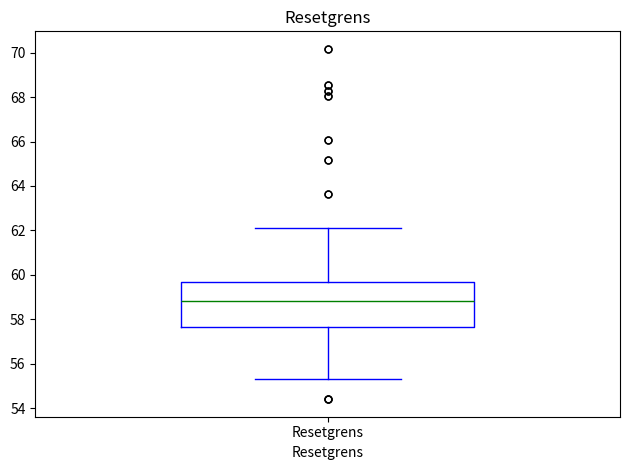

Where does the lower whisker of the box for Resetgrens end on the y-axis? The values are not printed on the chart, so give them approximately, as read against the axis.

55.4